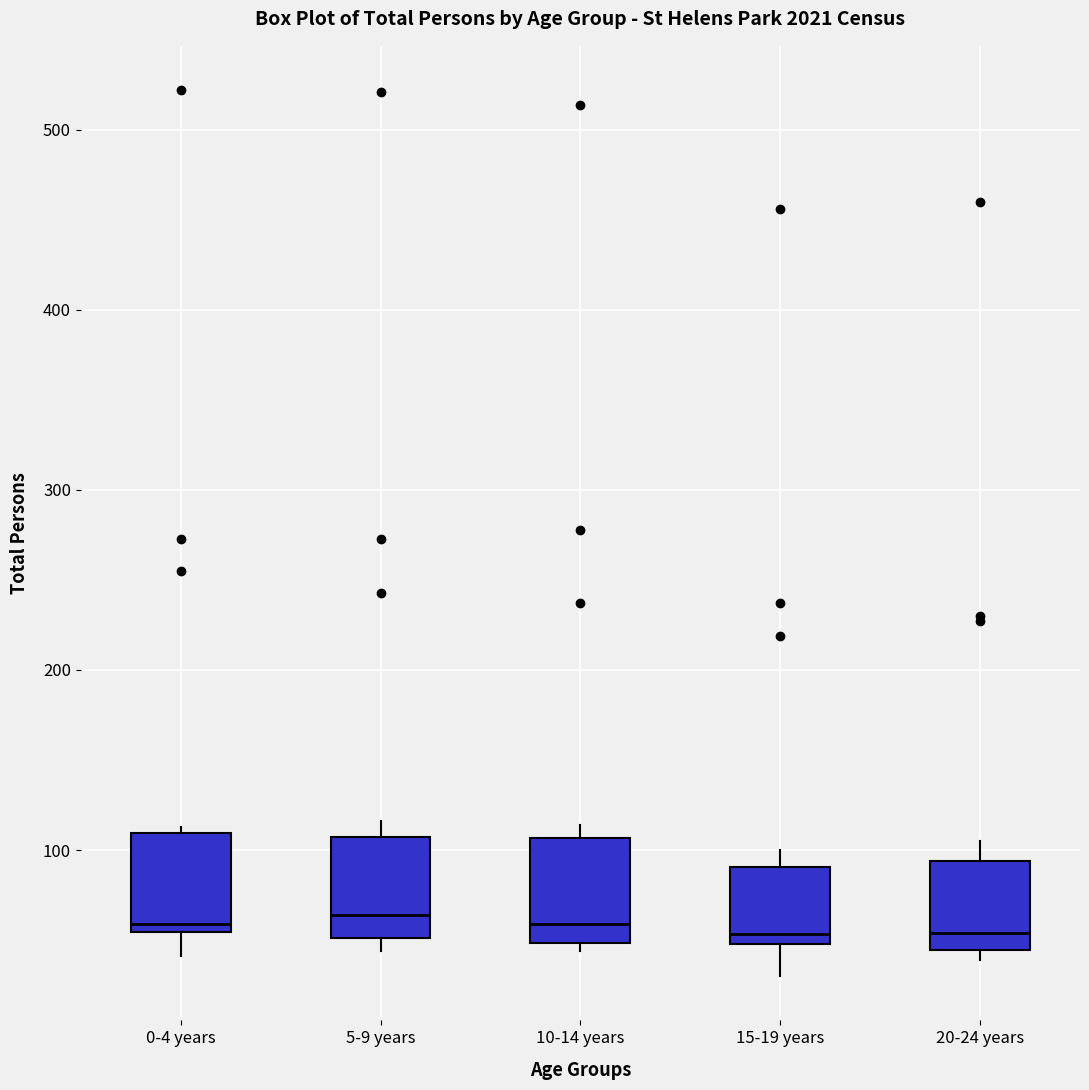

Reading left to right, read every box against the y-axis: the position of its median line, the range the box covers, and the ends of its whiskers. The values are not printed on the chart, so give them approximately, as read against the axis.

0-4 years: median 60, box 50 to 110, whiskers 40 to 110 (just above the box's upper edge)
5-9 years: median 60, box 50 to 110, whiskers 40 to 120
10-14 years: median 60, box 50 to 110, whiskers 40 to 110 (just above the box's upper edge)
15-19 years: median 50 (just above the box's lower edge), box 50 to 90, whiskers 30 to 100
20-24 years: median 50, box 40 to 90, whiskers 40 (just below the box's lower edge) to 110